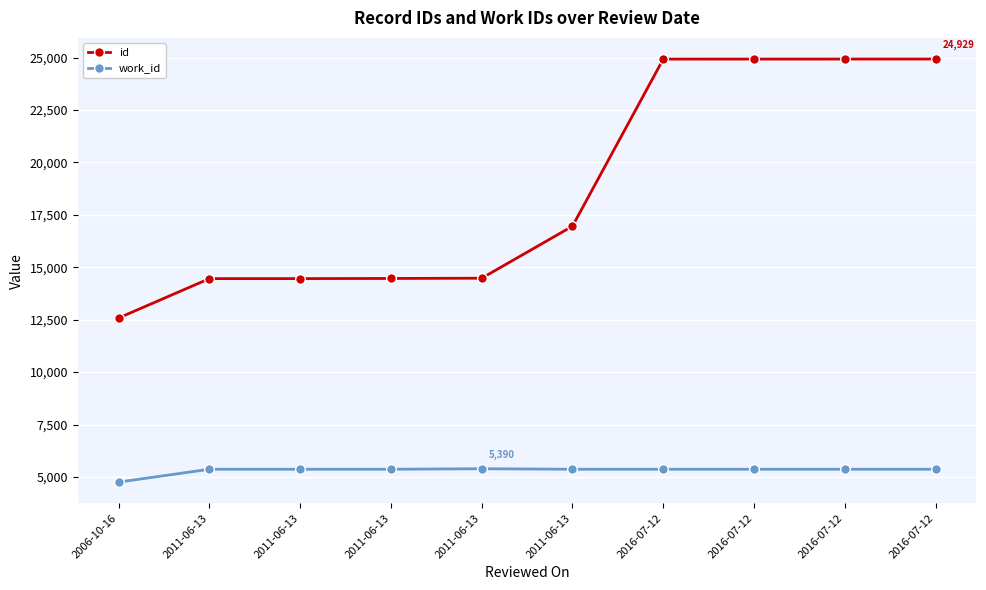

How many lines are shown in the chart?

2